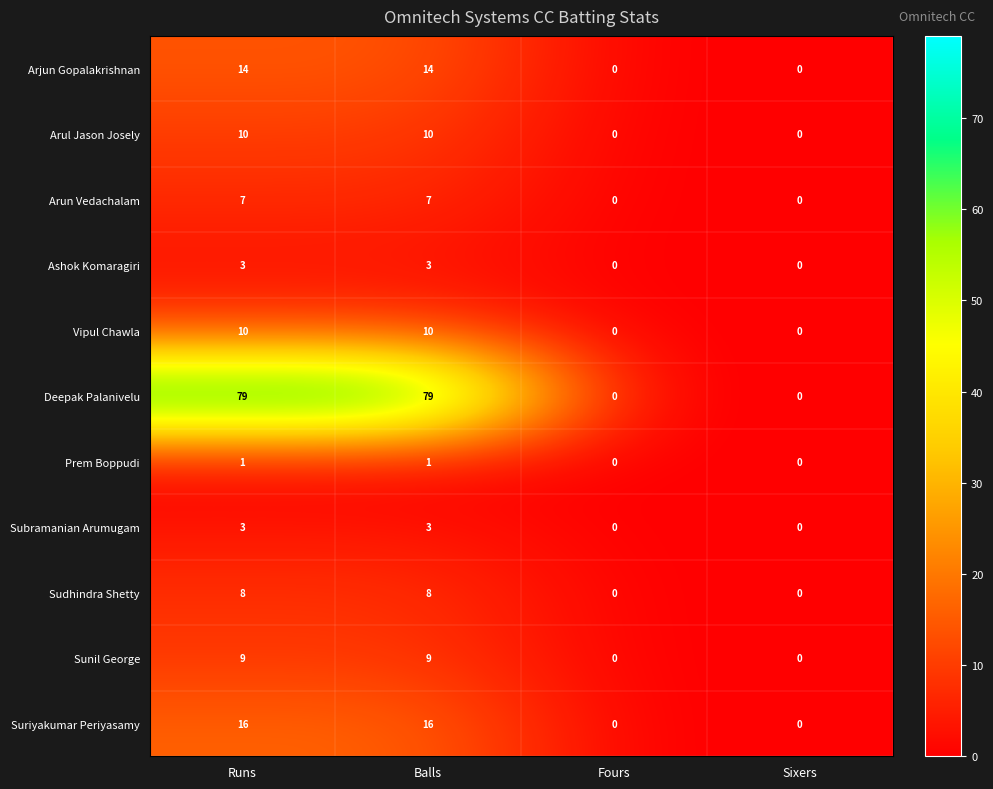

The value of Prem Boppudi at Sixers is 0. True or false?

True